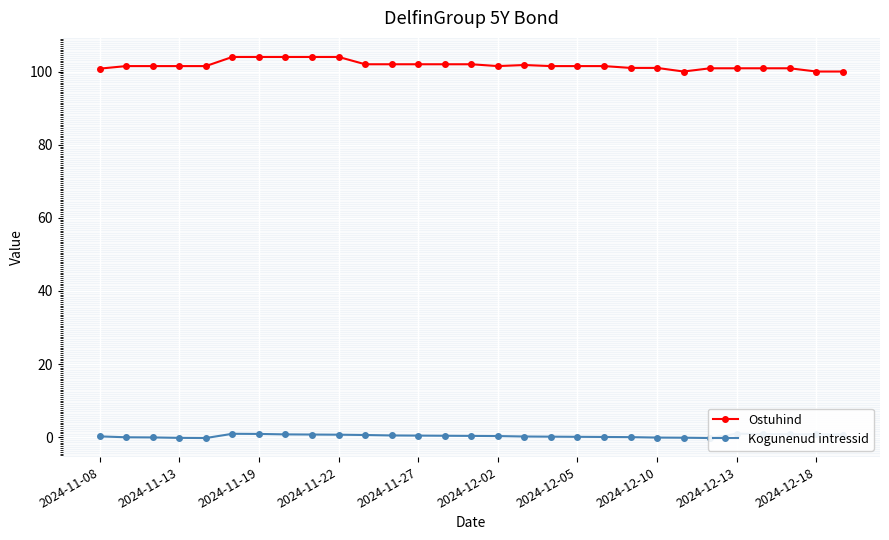

What is the sum of all Kogunenud intressid values?

9.9